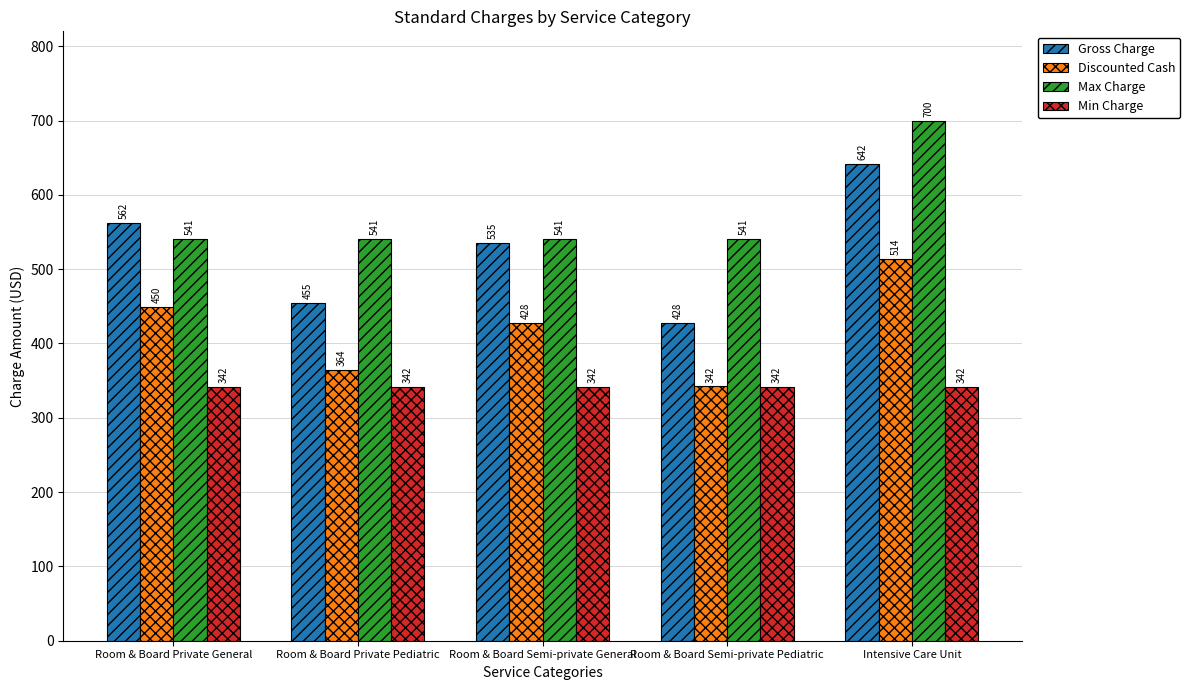

Which series changed the most between Room & Board Private General and Room & Board Semi-private Pediatric?

Gross Charge